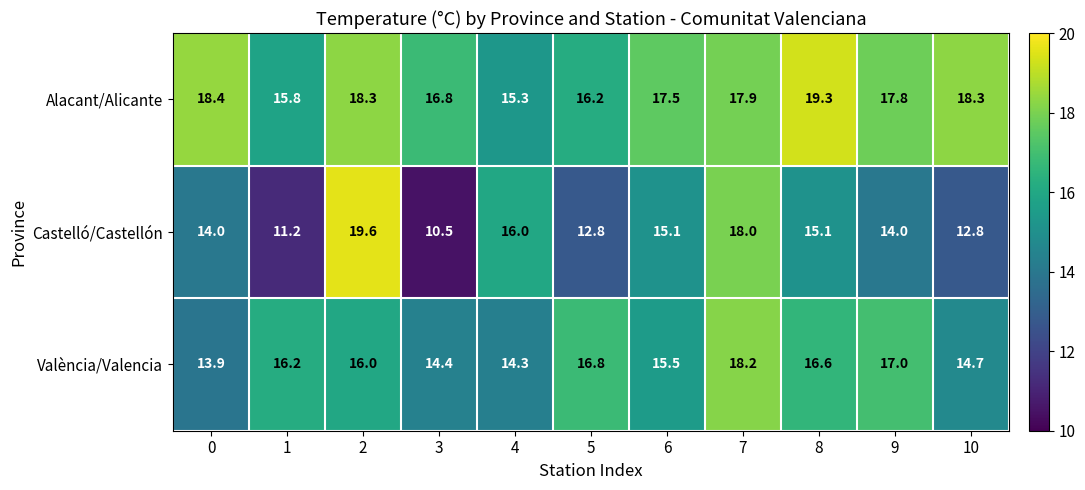

Which series has the widest spread of values?

Castelló/Castellón